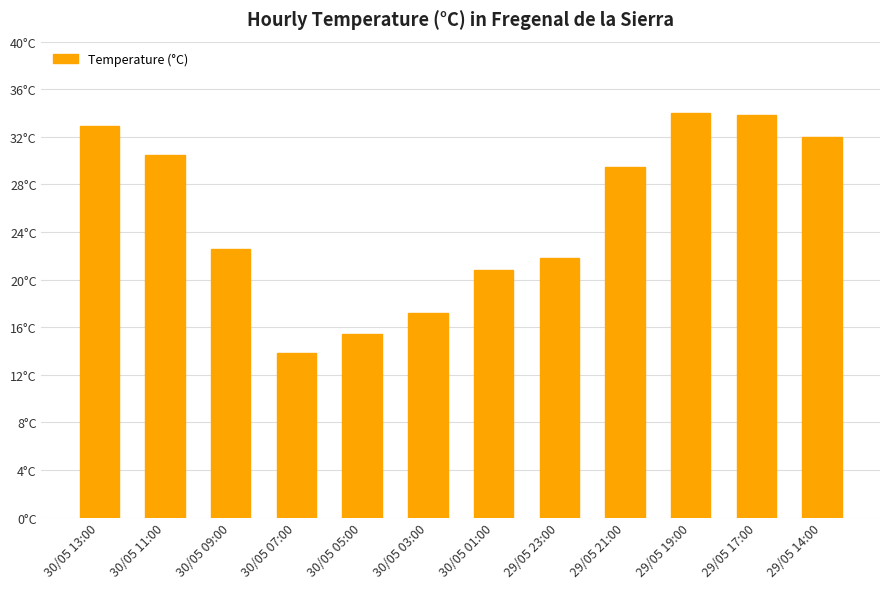

Which has a higher value, 29/05 17:00 or 29/05 21:00?

29/05 17:00